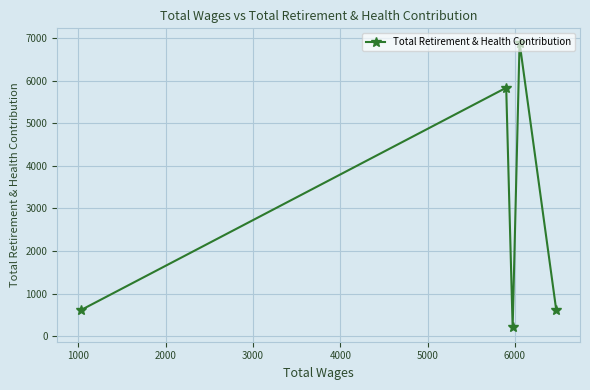

What is the maximum value shown in the chart?

6894.1